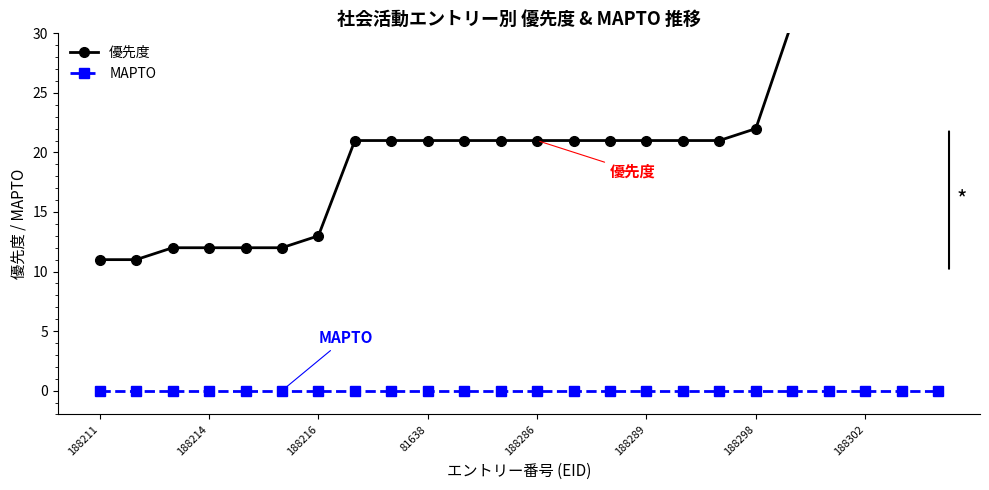

Which series has the largest total across all categories?

優先度